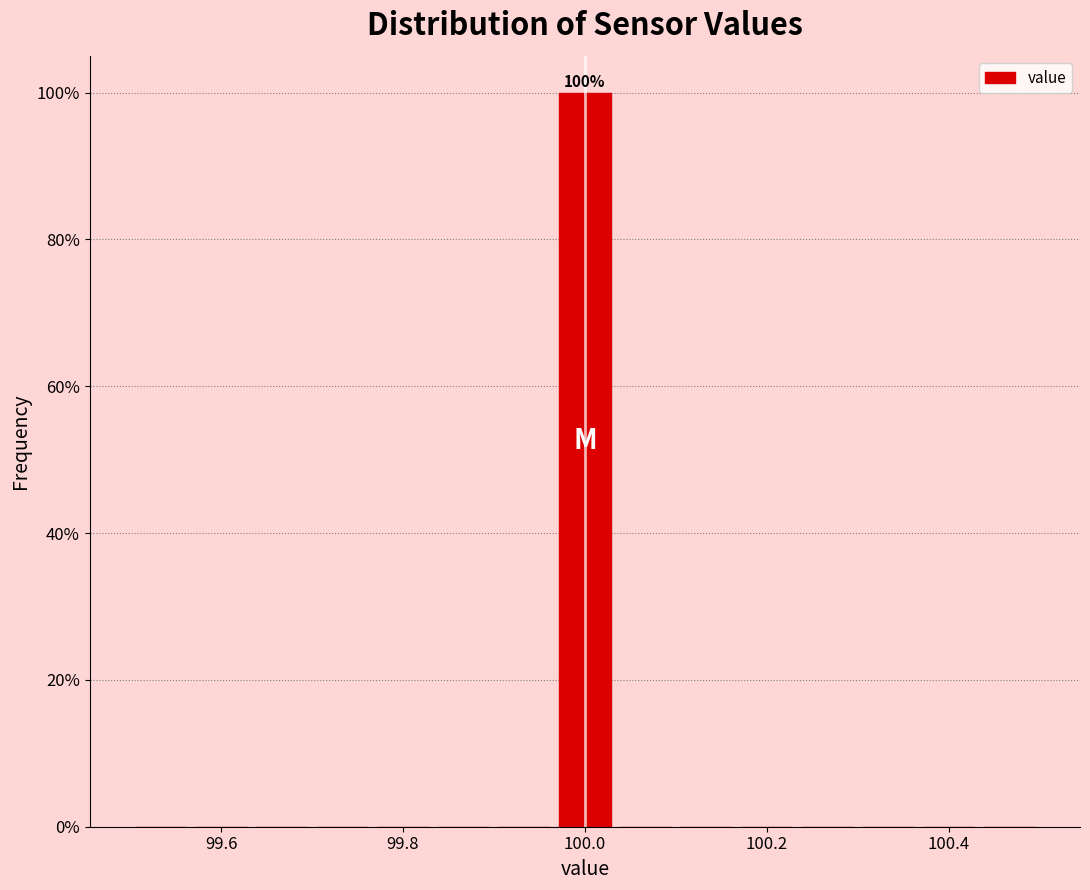

Read against the x-axis, roughly where is the centre of the tallest bar?

100.00